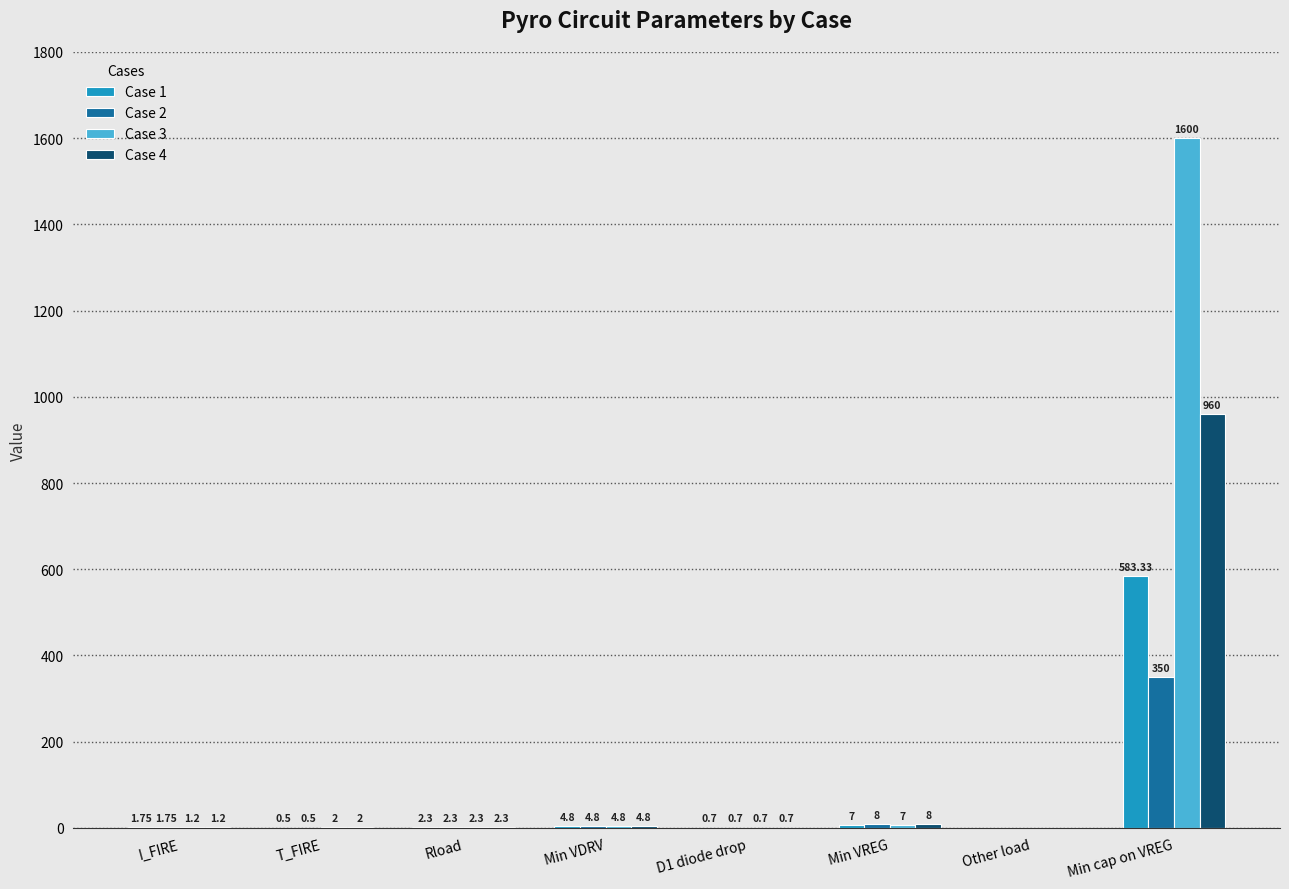

What are all the series names shown in the legend?

Case 1, Case 2, Case 3, Case 4